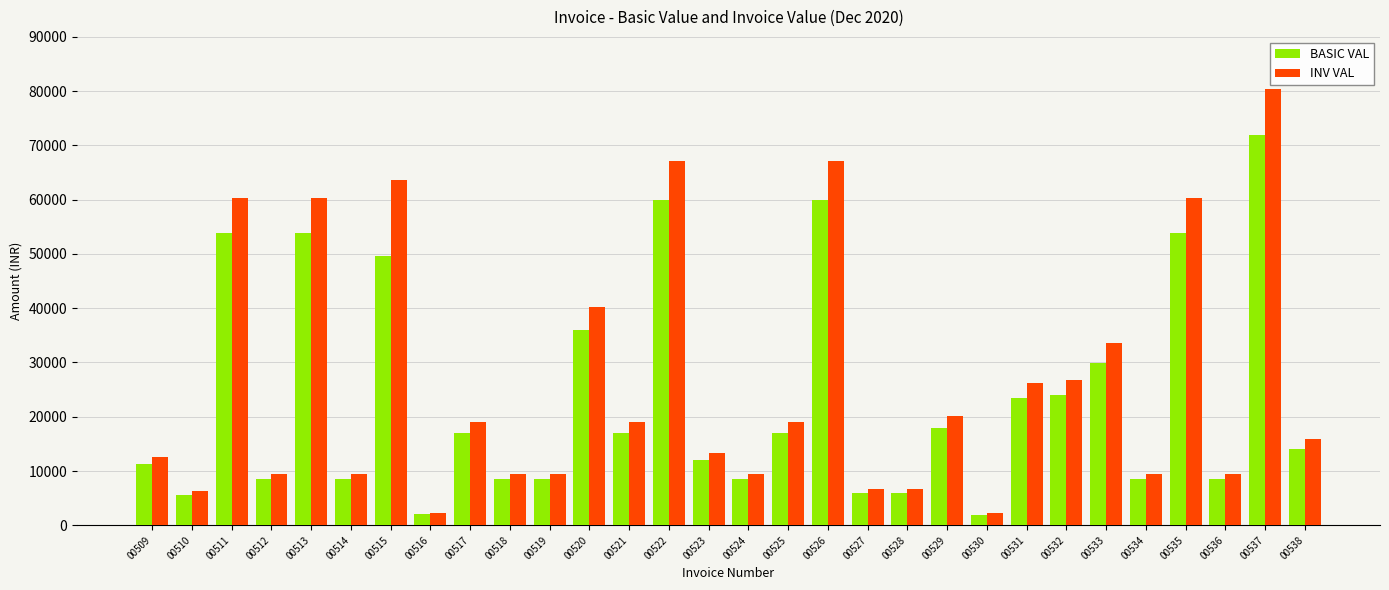

The value of BASIC VAL at 00538 is 14125.0. True or false?

True